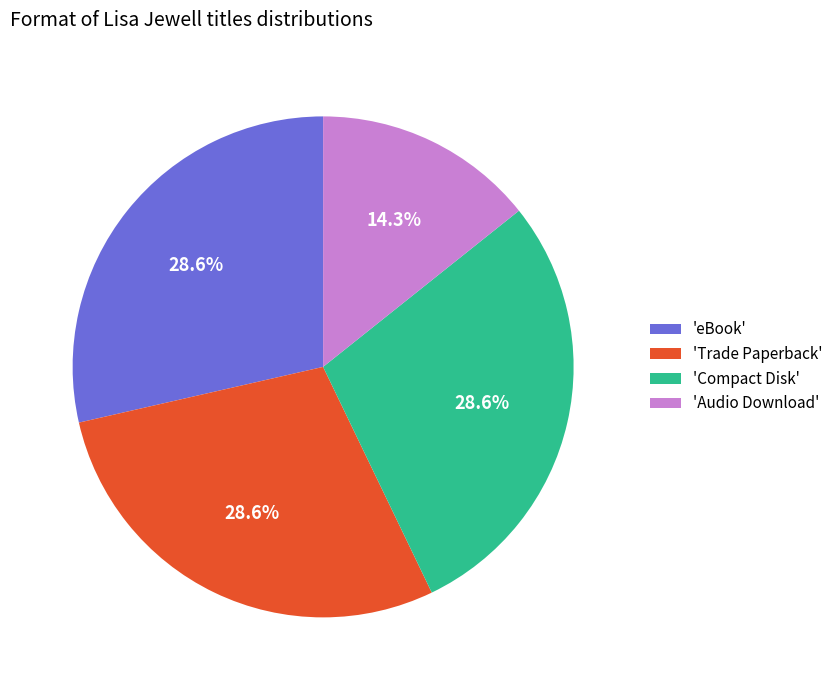

Is there any slice that represents more than half of the pie?

No